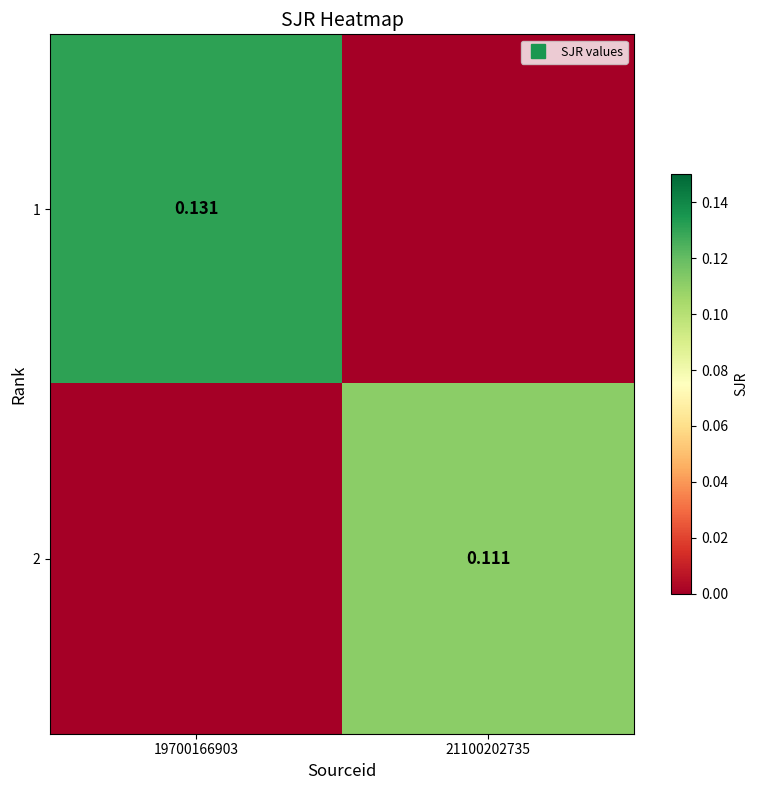

Rank the series at 19700166903 from highest to lowest value.

1, 2